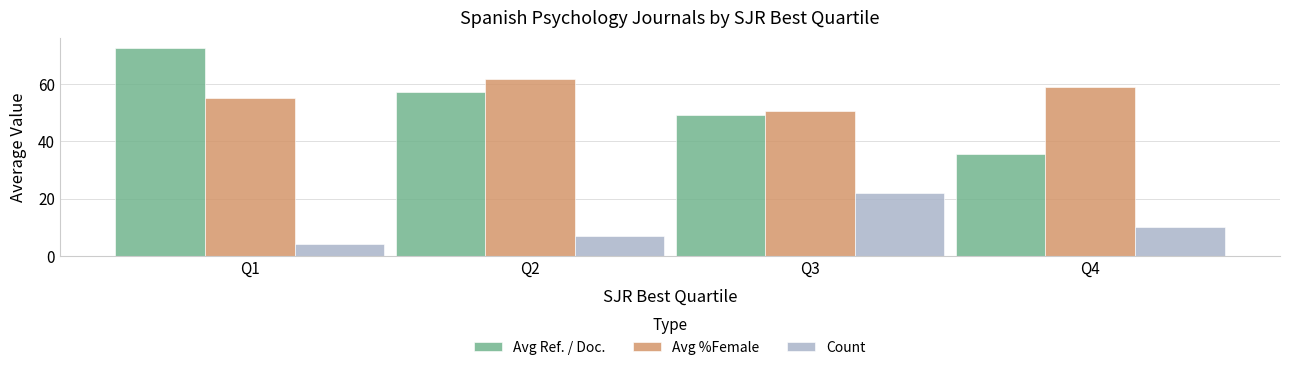

Which category has the lowest value in the Avg %Female series?

Q3